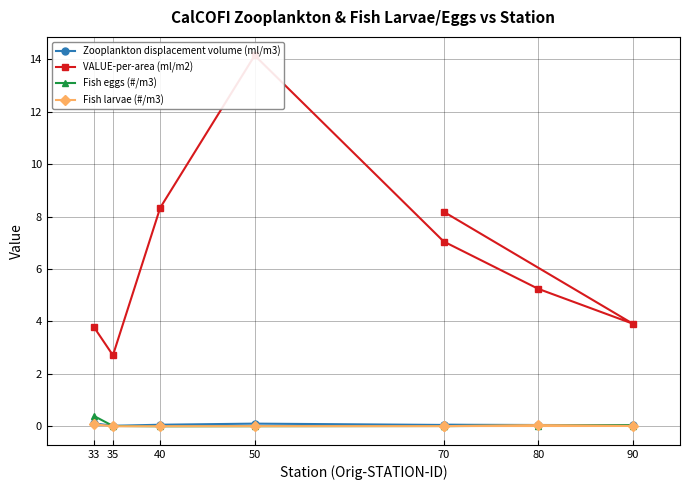

Which has a higher value, 40 or 90?

40